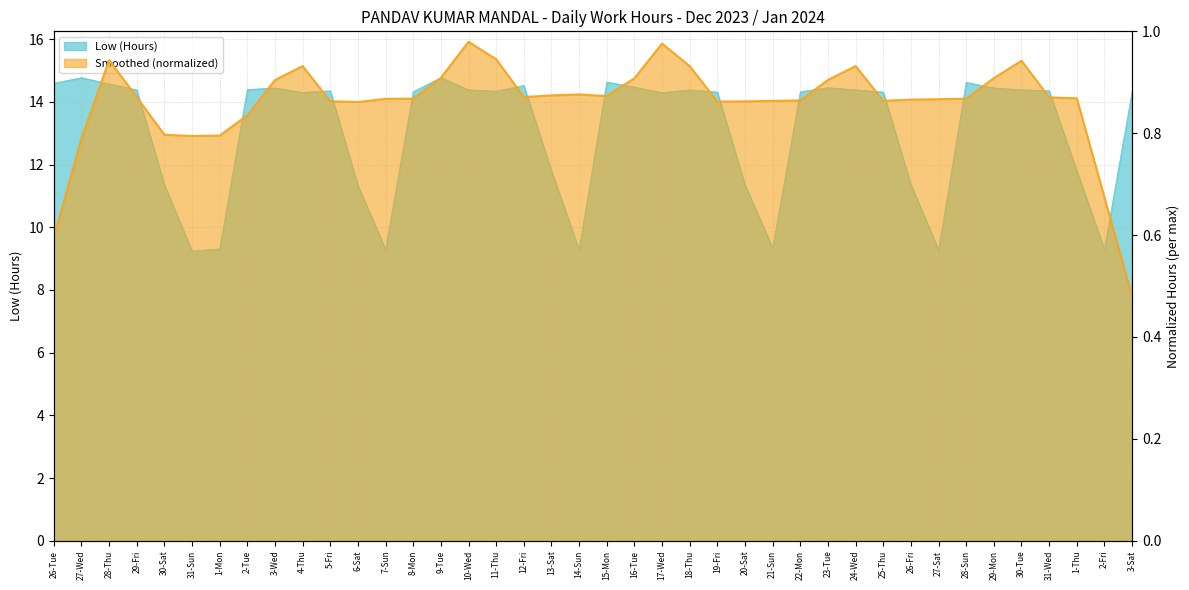

Reading left to right, list all the values displayed in this chart.

26-Tue=14.6	27-Wed=14.8	28-Thu=14.6	29-Fri=14.4	30-Sat=11.4	31-Sun=9.2	1-Mon=9.3	2-Tue=14.4	3-Wed=14.4	4-Thu=14.3	5-Fri=14.3	6-Sat=11.3	7-Sun=9.3	8-Mon=14.3	9-Tue=14.8	10-Wed=14.4	11-Thu=14.3	12-Fri=14.5	13-Sat=11.8	14-Sun=9.3	15-Mon=14.6	16-Tue=14.5	17-Wed=14.3	18-Thu=14.4	19-Fri=14.3	20-Sat=11.3	21-Sun=9.3	22-Mon=14.3	23-Tue=14.4	24-Wed=14.4	25-Thu=14.3	26-Fri=11.4	27-Sat=9.3	28-Sun=14.6	29-Mon=14.4	30-Tue=14.4	31-Wed=14.3	1-Thu=11.8	2-Fri=9.3	3-Sat=14.3